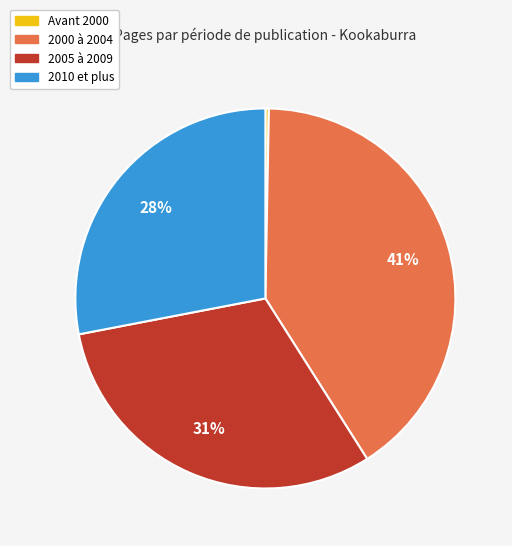

What is the smallest slice in the pie chart?

Avant 2000